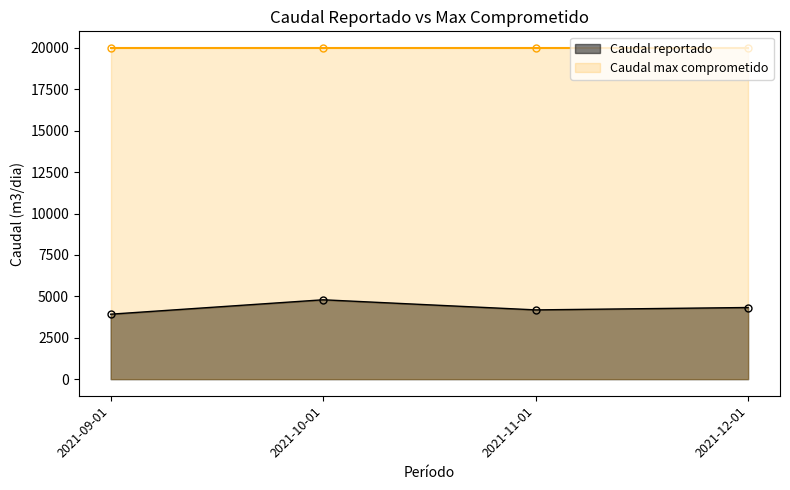

Is it true that the value at 2021-11-01 is 4183.2?

True